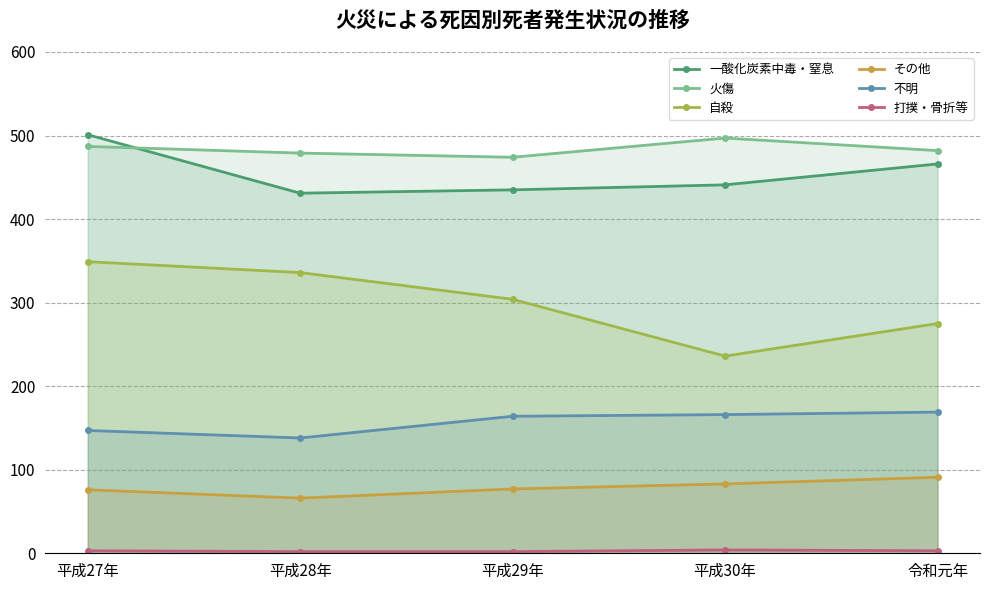

At which label does 打撲・骨折等 reach its minimum?

平成28年